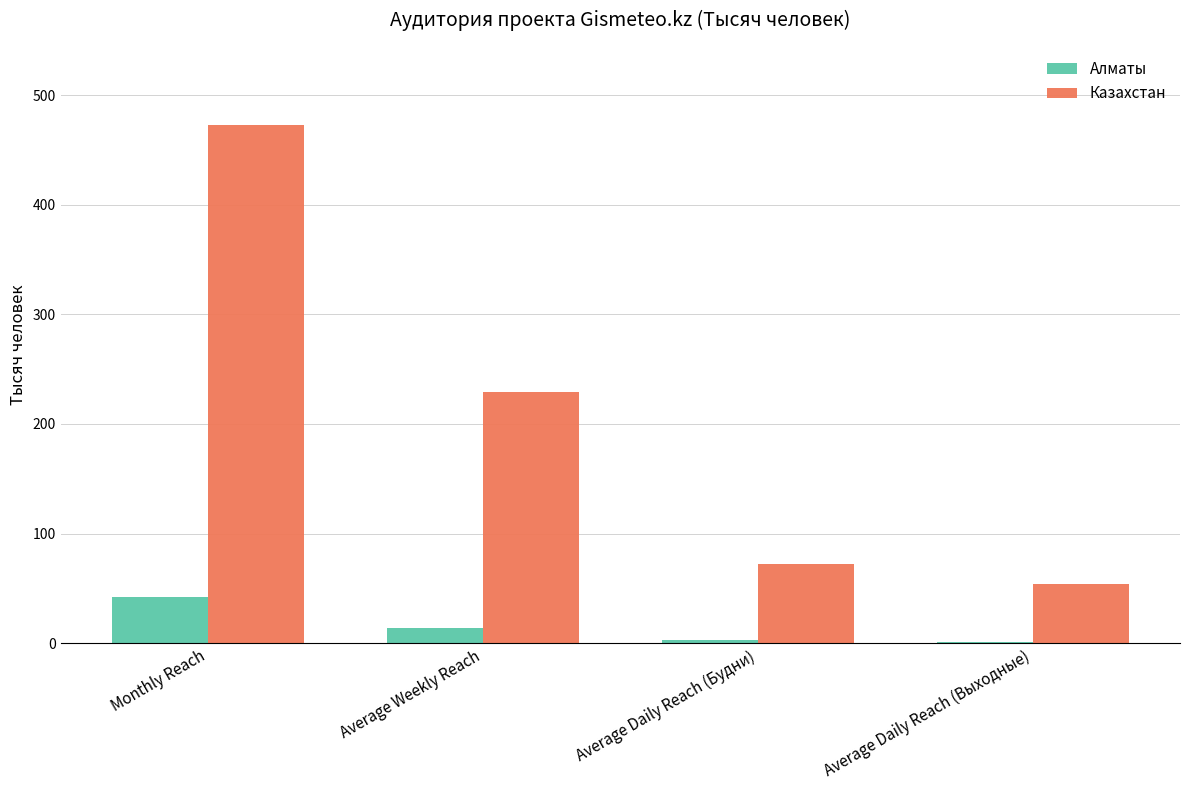

True or false: Алматы has a value of 13.5 at Average Weekly Reach.

True